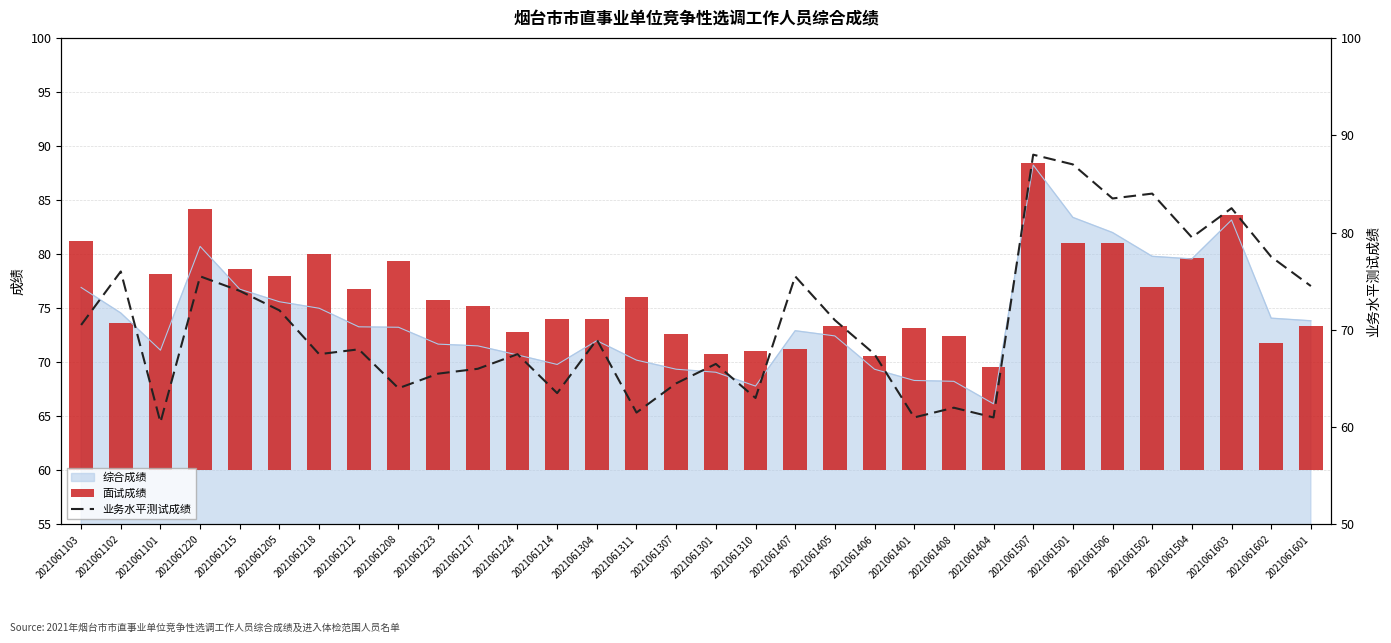

Rank the categories by 面试成绩 value from lowest to highest.

2021061404, 2021061406, 2021061301, 2021061310, 2021061407, 2021061602, 2021061408, 2021061307, 2021061224, 2021061401, 2021061405, 2021061601, 2021061102, 2021061214, 2021061304, 2021061217, 2021061223, 2021061311, 2021061212, 2021061502, 2021061205, 2021061101, 2021061215, 2021061208, 2021061504, 2021061218, 2021061501, 2021061506, 2021061103, 2021061603, 2021061220, 2021061507